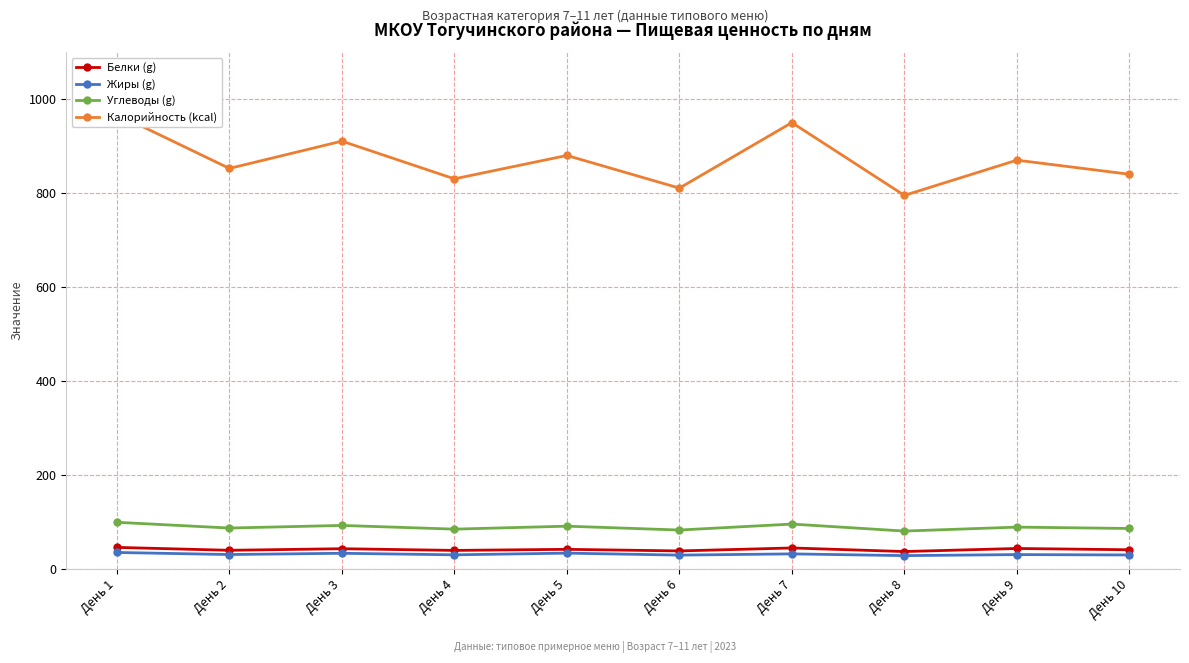

What is the maximum value shown in the chart?

967.8